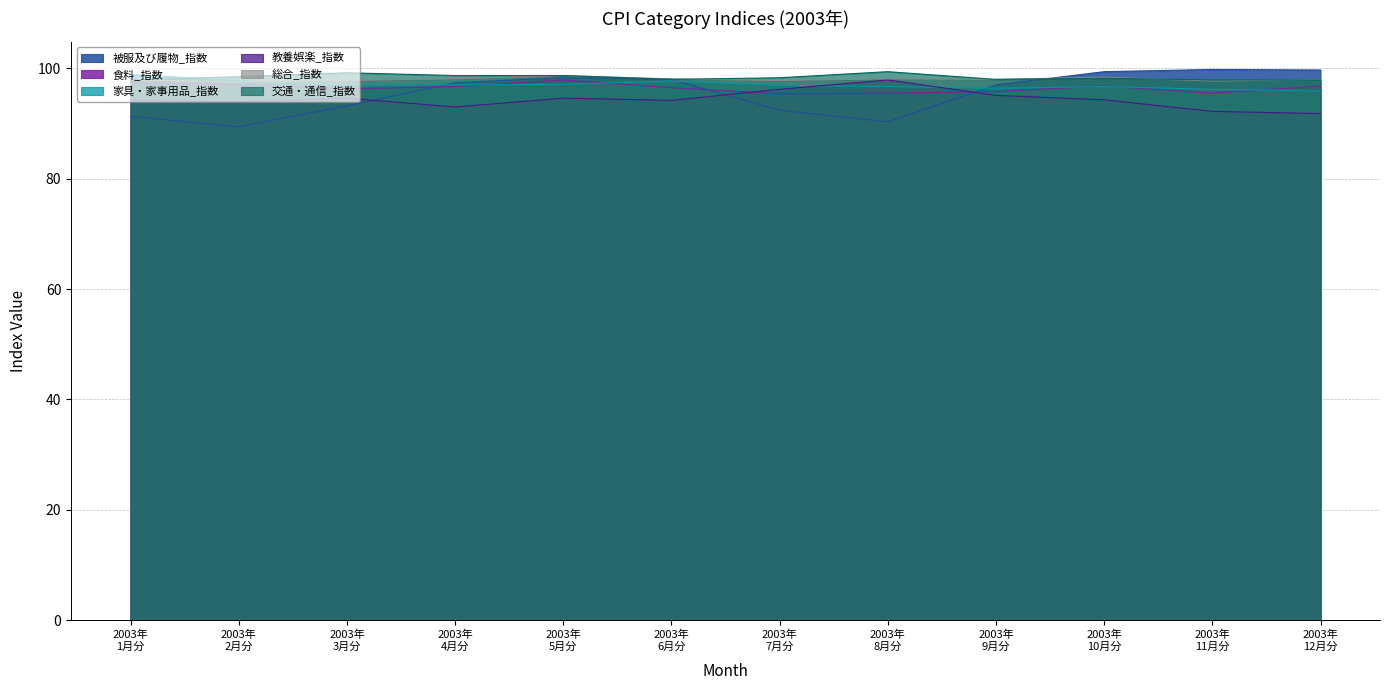

What is the greatest value displayed?

99.8